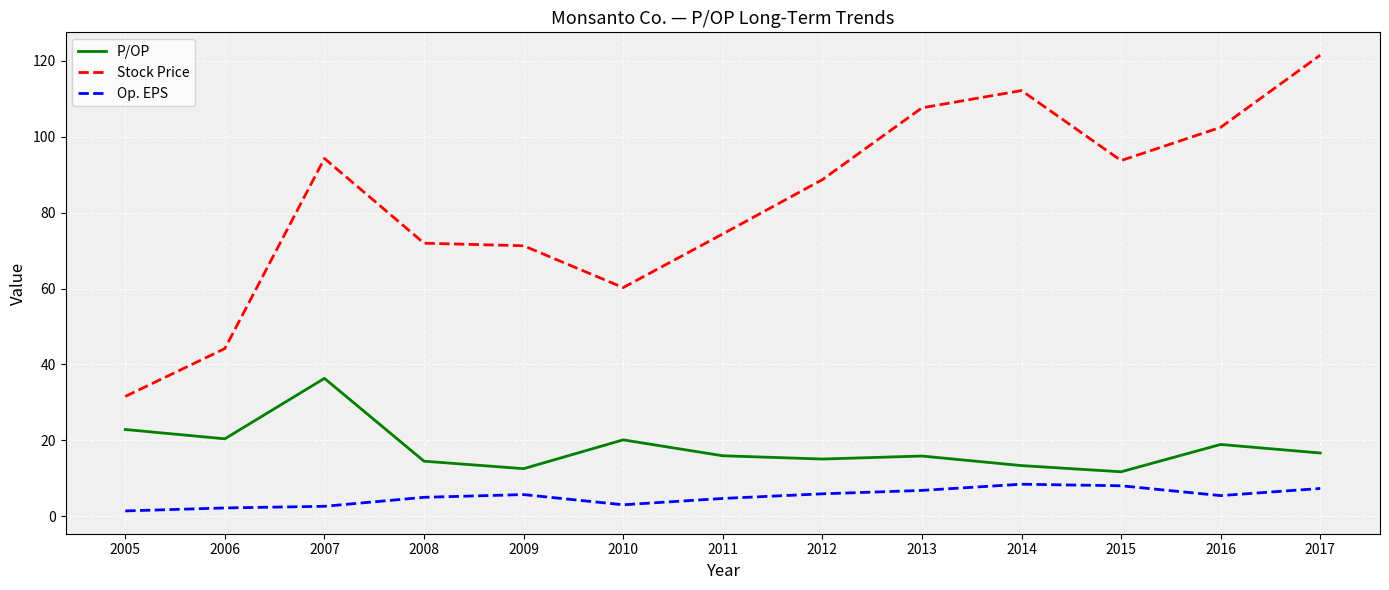

What is the difference between the P/OP values at 2009 and 2017?

4.1